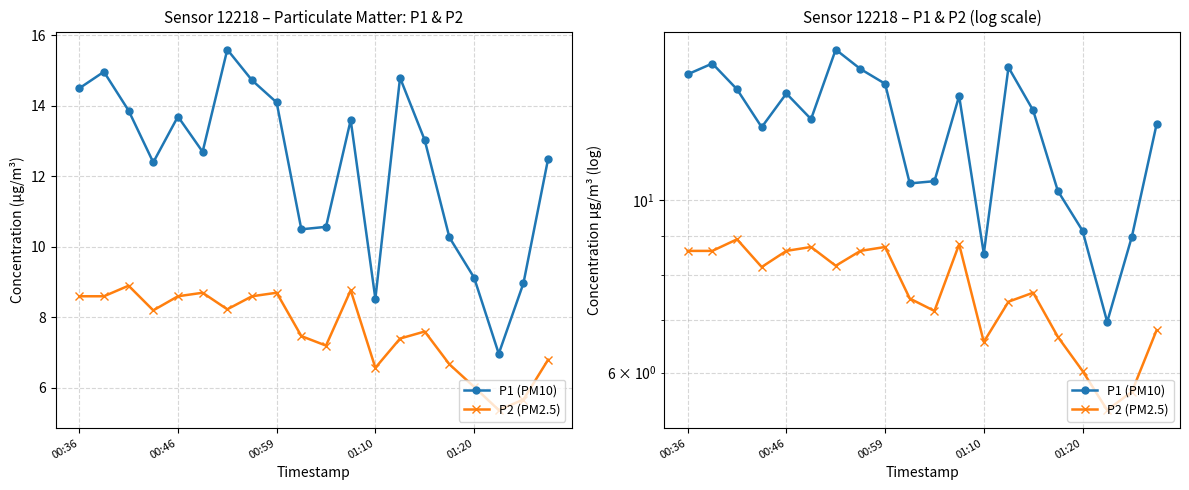

True or false: P1 (PM10) and P2 (PM2.5) cross at least once.

False